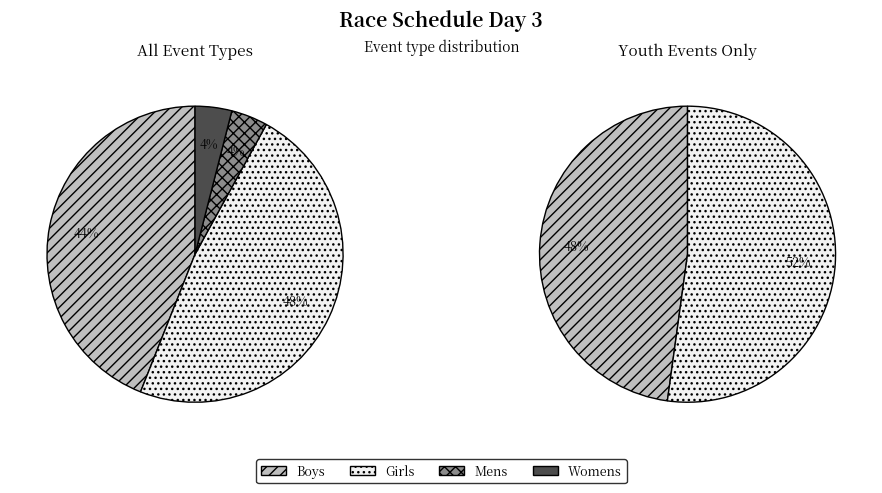

Is there any slice that represents more than half of the pie?

Yes